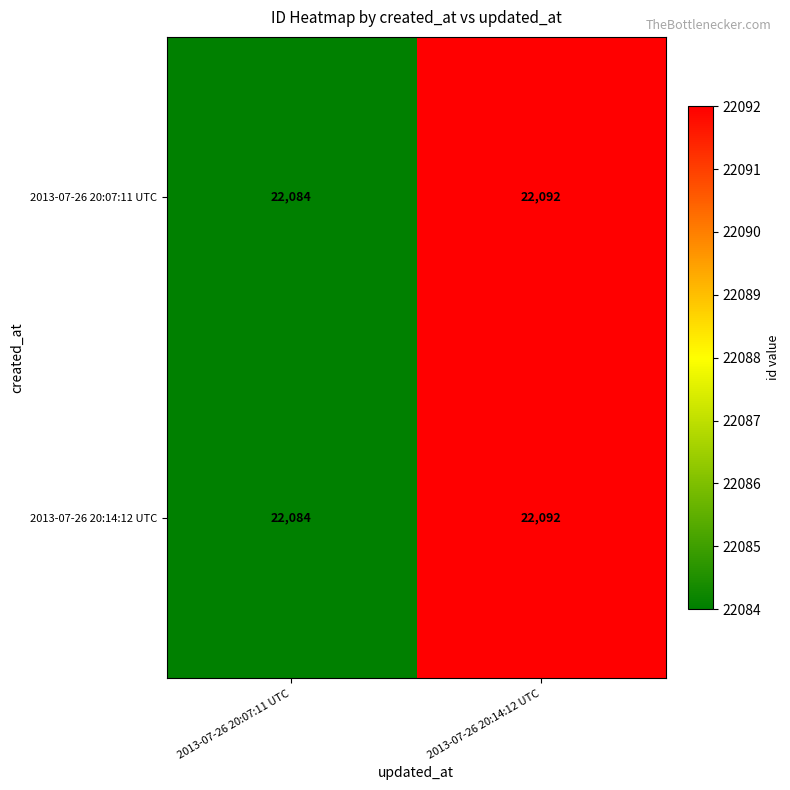

What value does the 2013-07-26 20:14:12 UTC series have at 2013-07-26 20:07:11 UTC?

22084